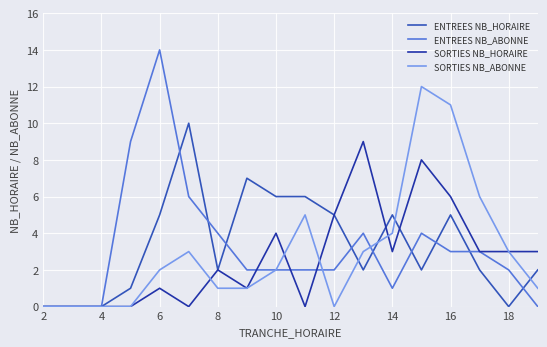

Which series has the widest spread of values?

ENTREES NB_ABONNE